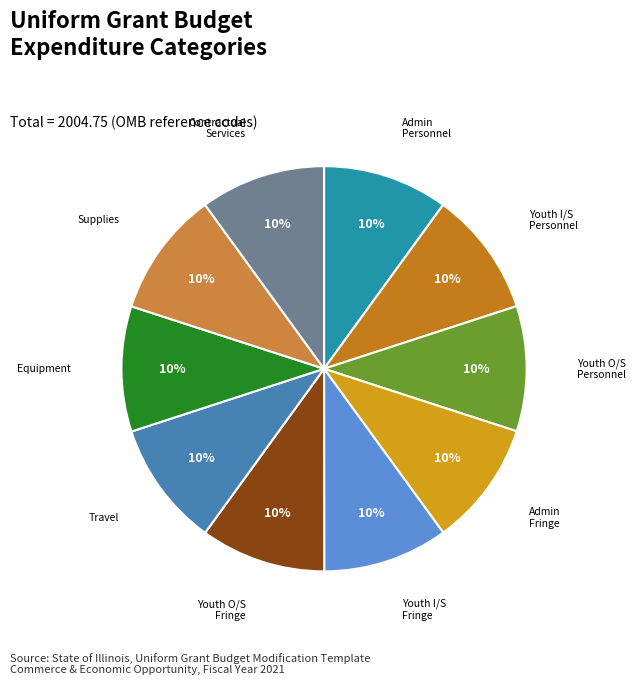

How many slices are in this pie chart?

10